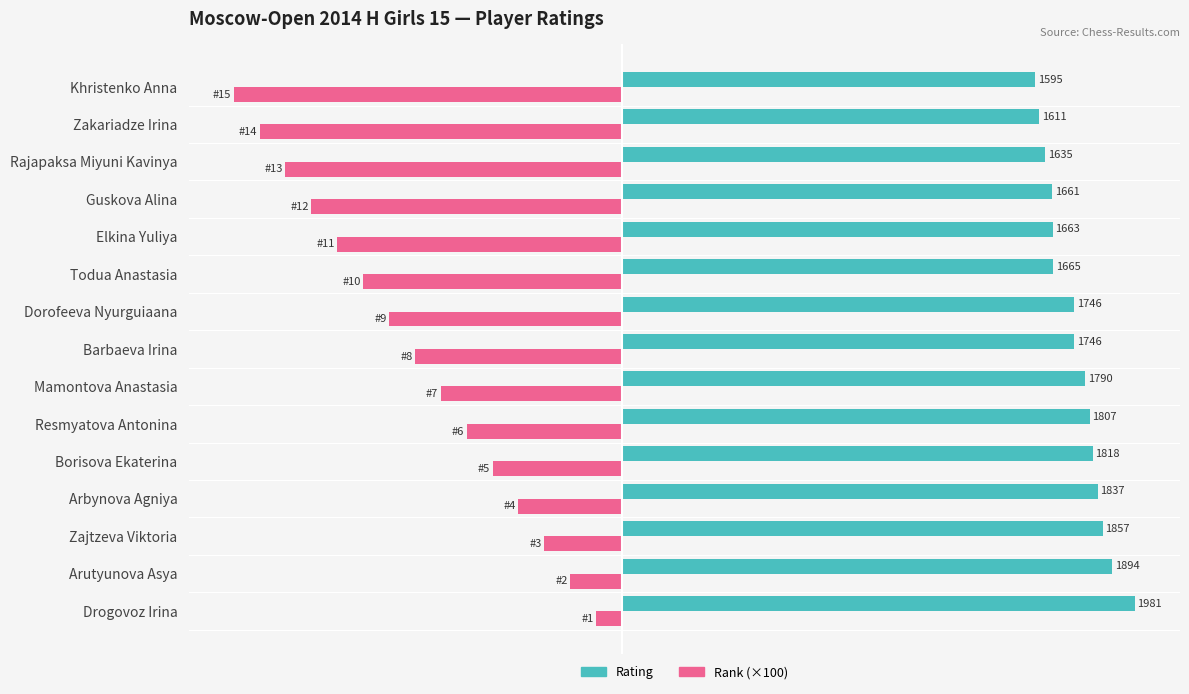

Which category has the highest value in the Rank (×100) series?

Drogovoz Irina